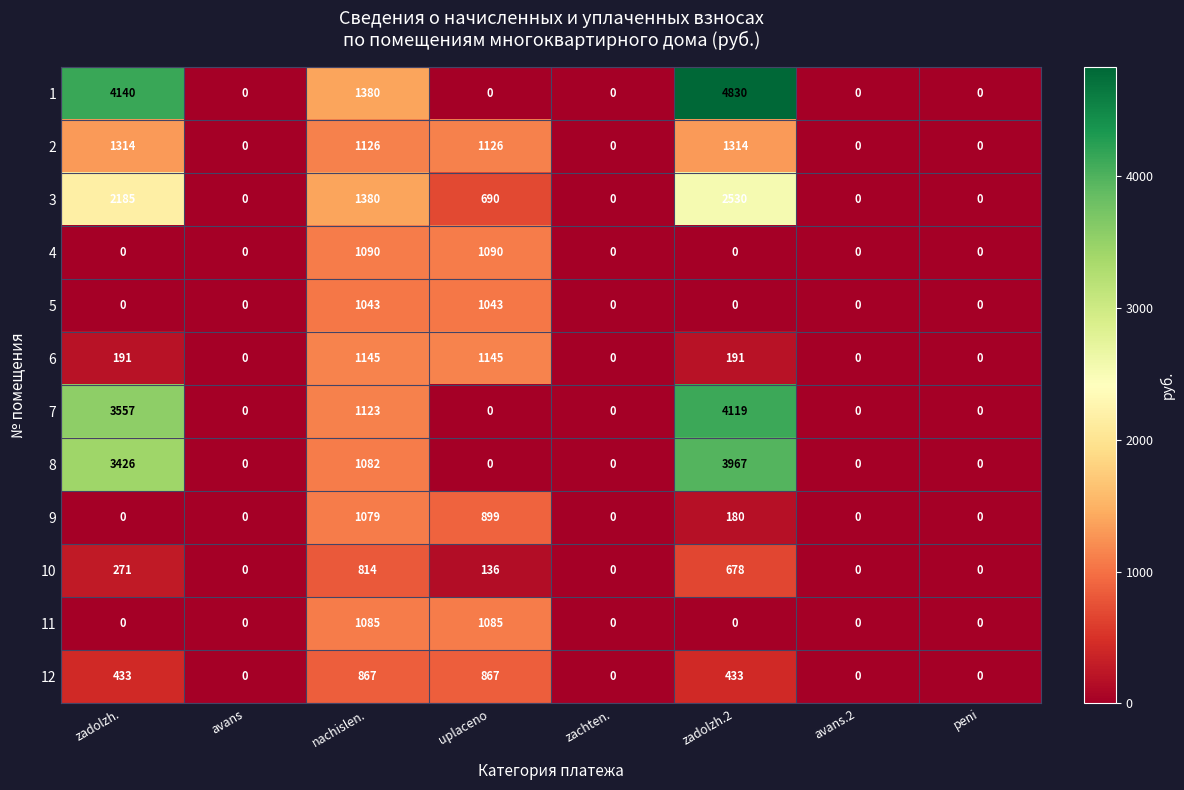

True or false: 2 has a value of 595 at avans.2.

False